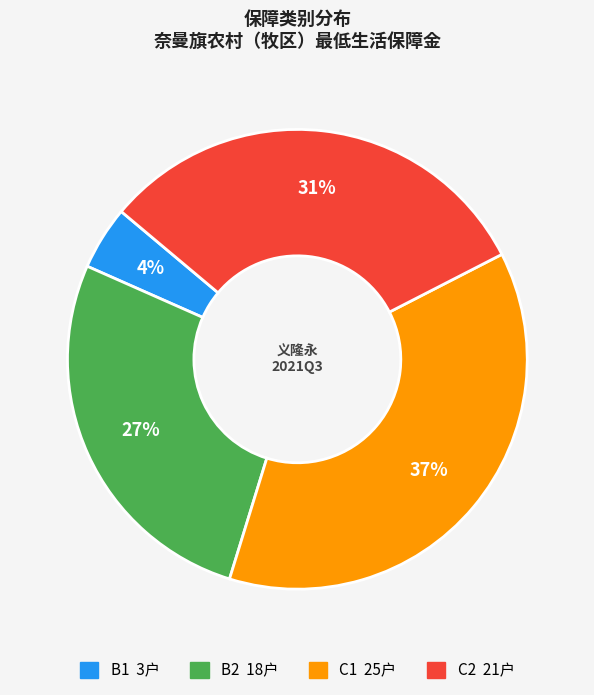

Rank the categories by value from lowest to highest.

B1, B2, C2, C1